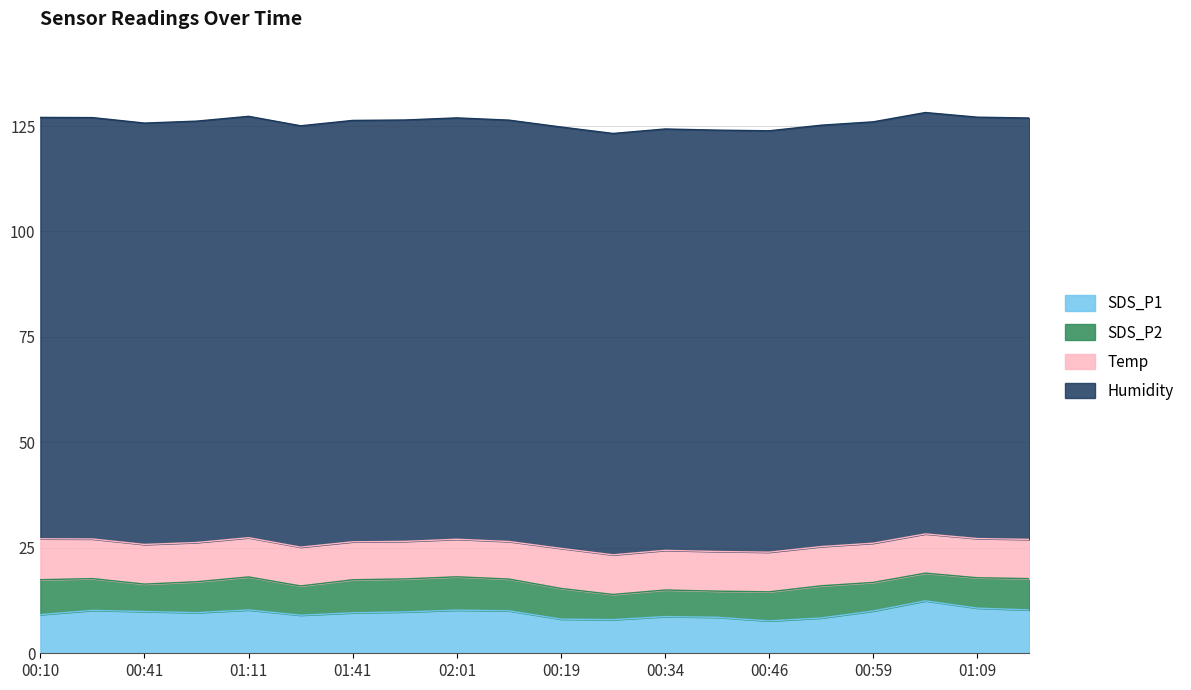

What is the minimum value shown in the chart?

6.0